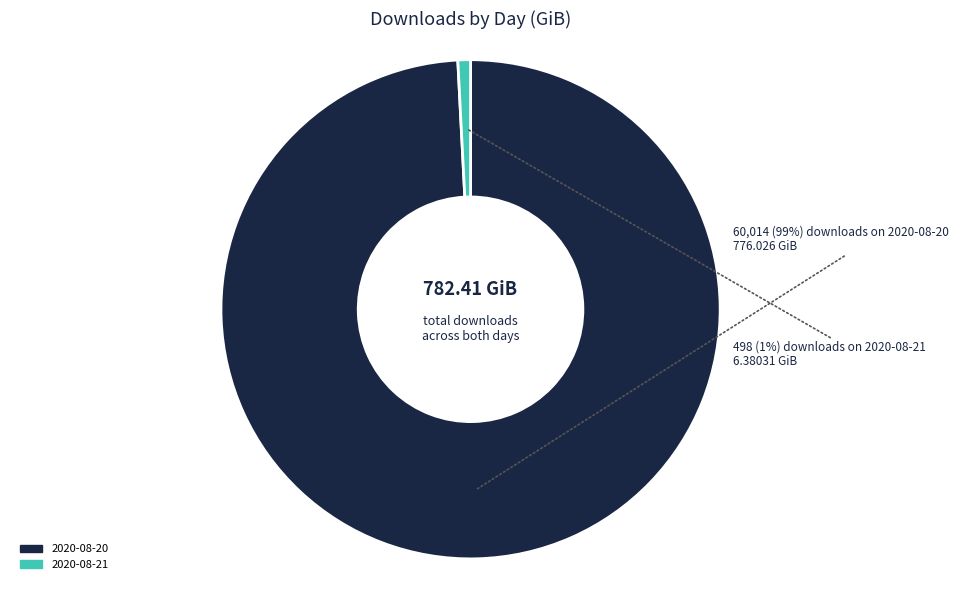

Which category accounts for the majority?

2020-08-20